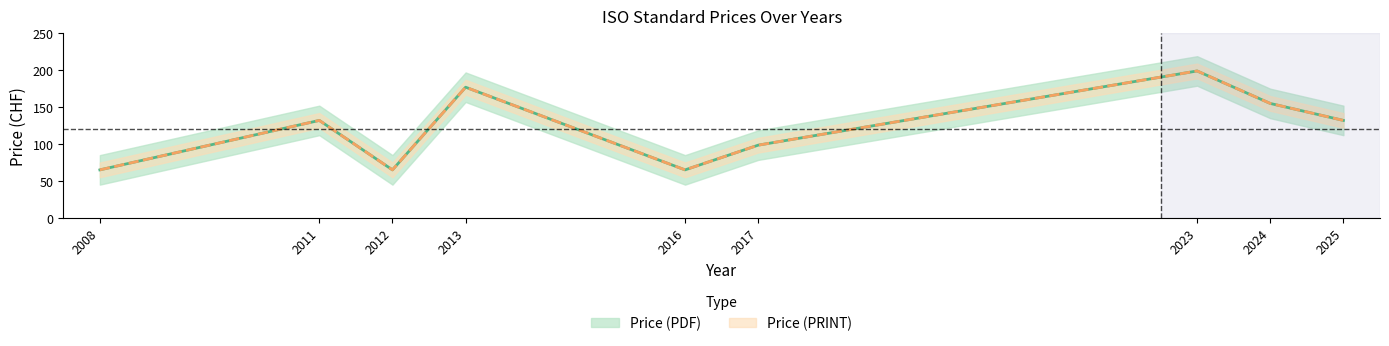

Is this an area chart (filled region under the line)?

No